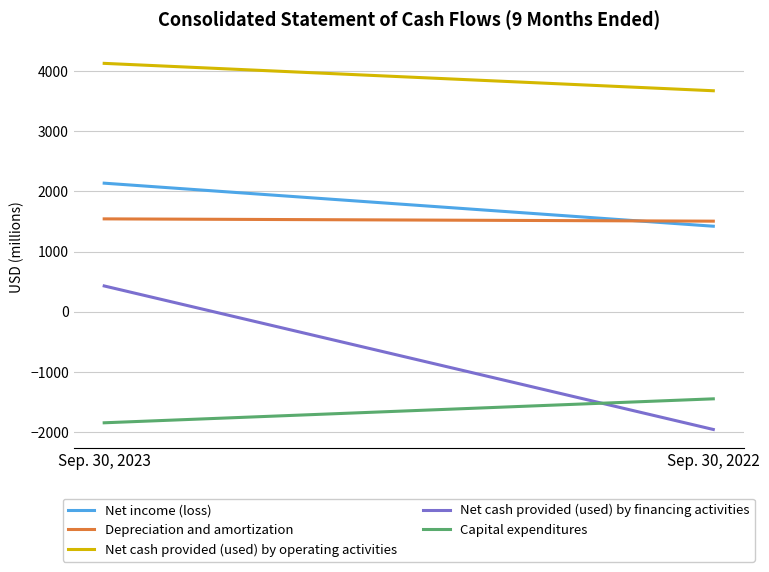

How many Net income (loss) values are between 1420 and 2135?

2